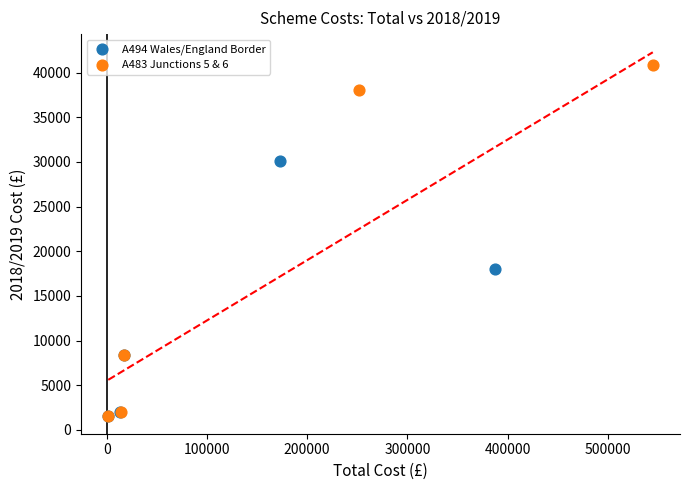

Which series has the largest Y range (max minus min)?

A483 Junctions 5 & 6